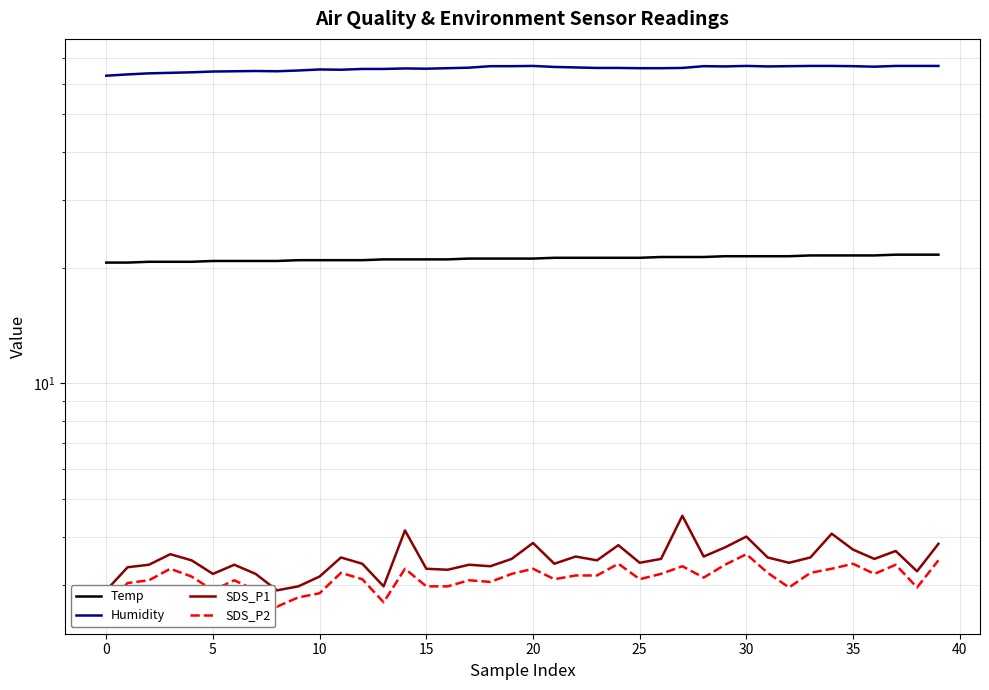

What is the smallest value displayed?

2.6